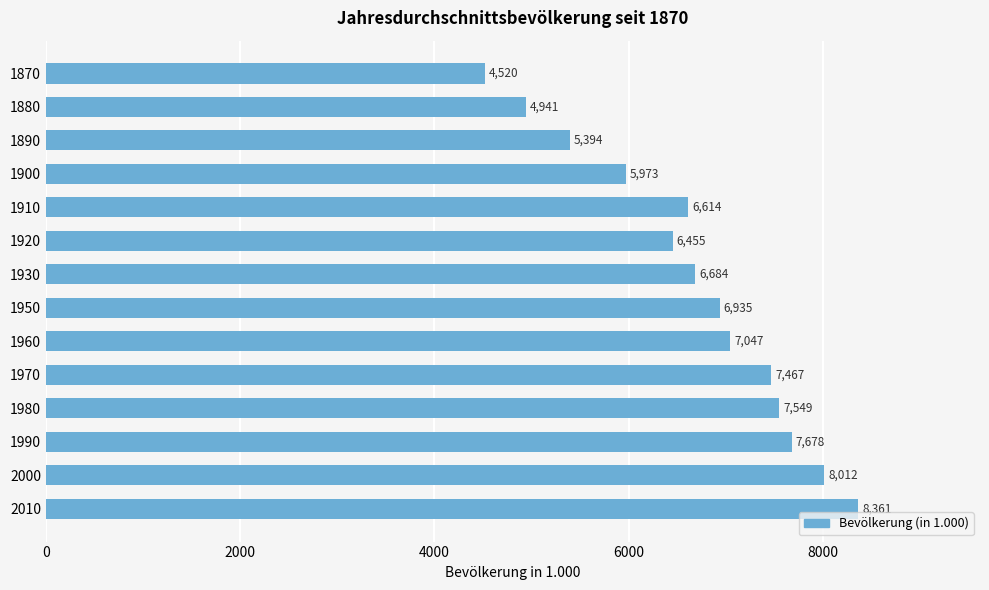

At which label is the value closest to 6440?

1920